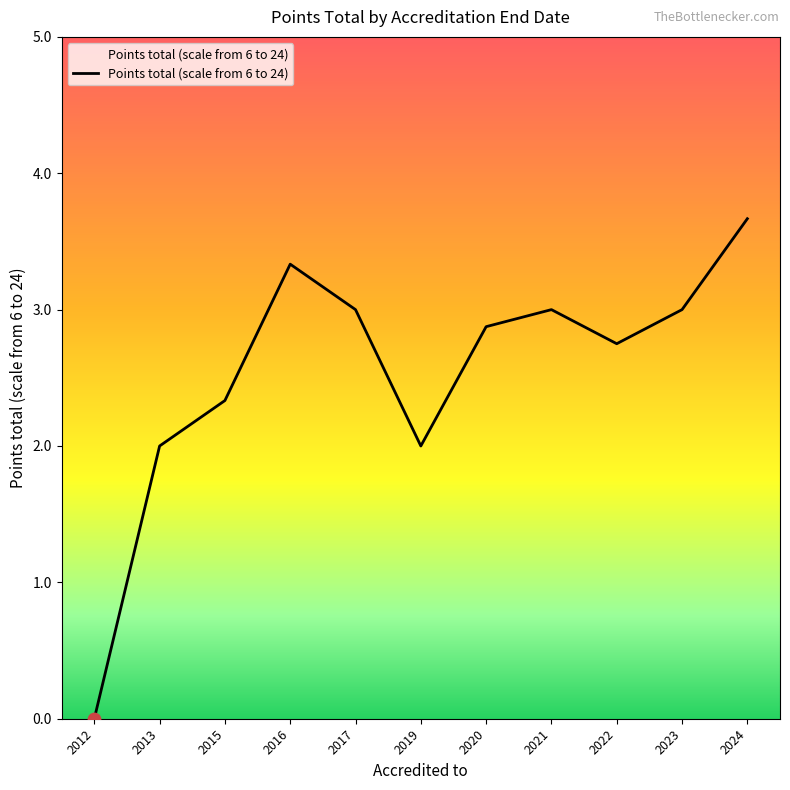

Approximately how many times larger is the value at 2013 compared to 2020?

0.7